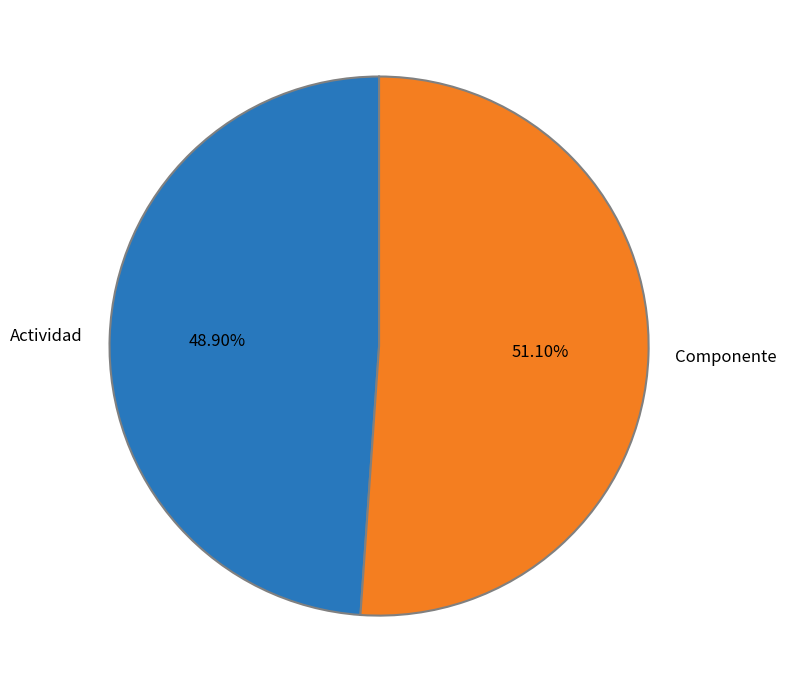

Count the number of slices in the pie.

2